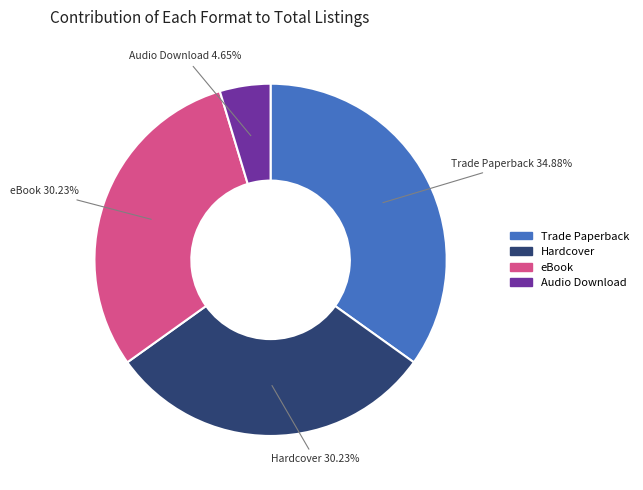

How many slices are in this pie chart?

4